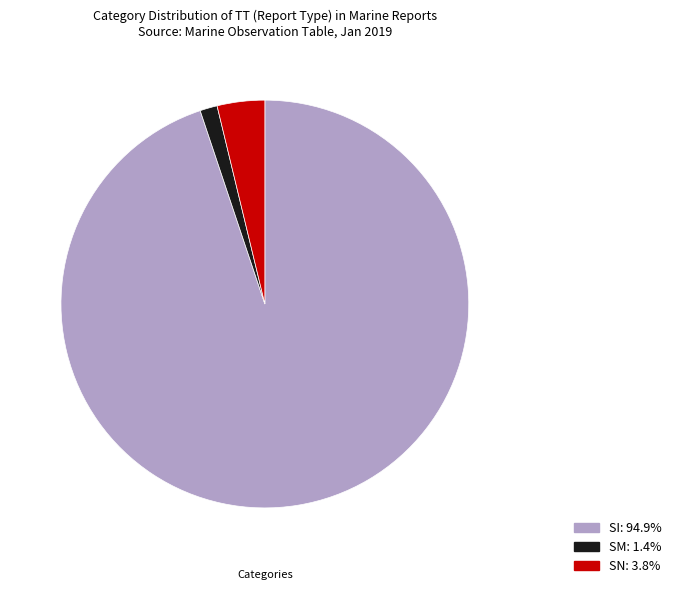

Combined, do SM: 1.4% and SN: 3.8% account for over 50%?

No